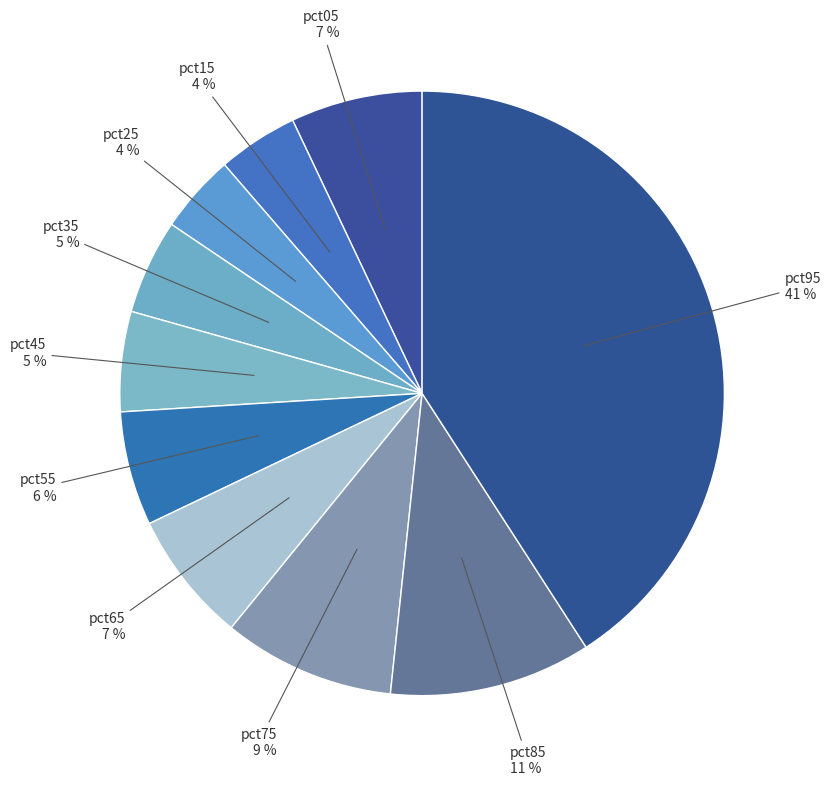

How many segments does this pie chart have?

10